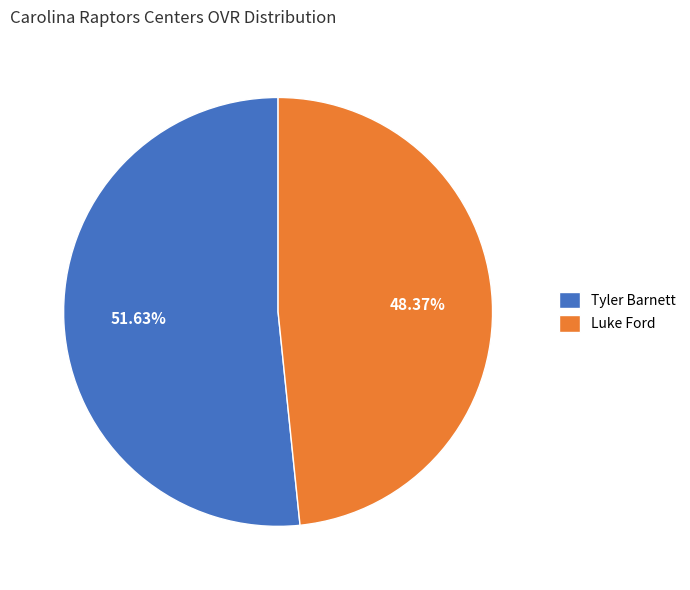

To the nearest percent, what is the difference between the Tyler Barnett and Luke Ford slice percentages?

3%